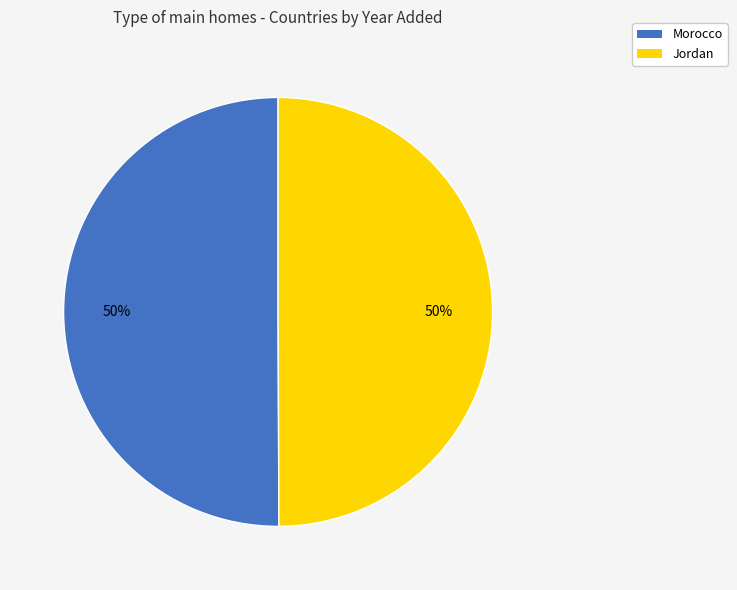

What is the ratio of the value at Jordan to the value at Morocco?

1.0